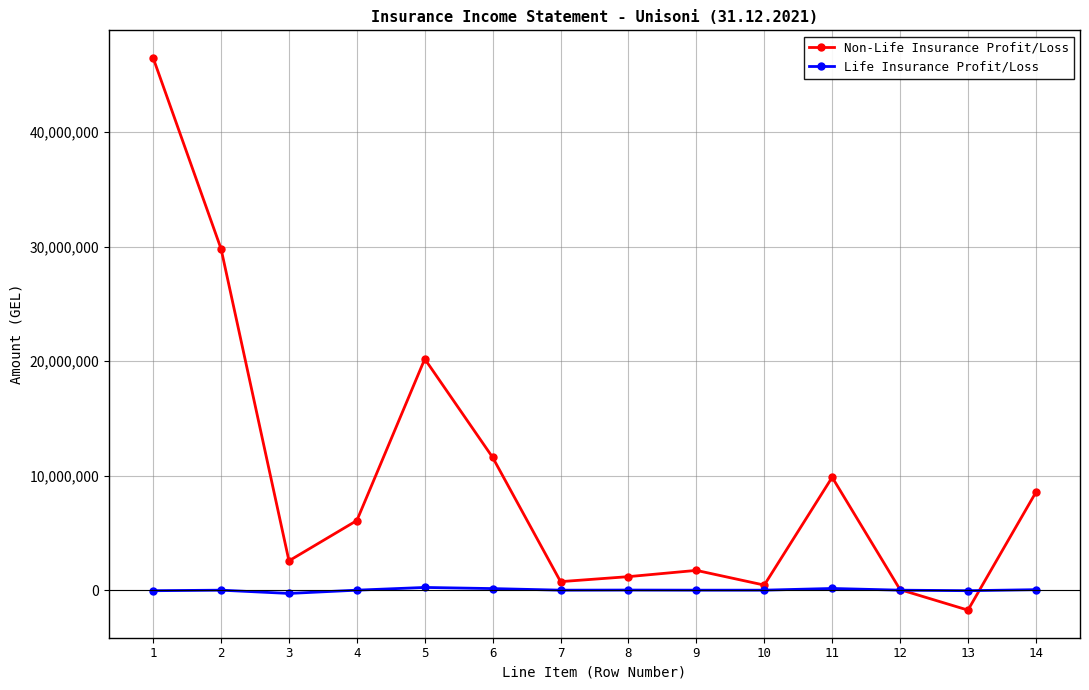

Is the value of Non-Life Insurance Profit/Loss at 2 greater than the value of Life Insurance Profit/Loss at 3?

Yes